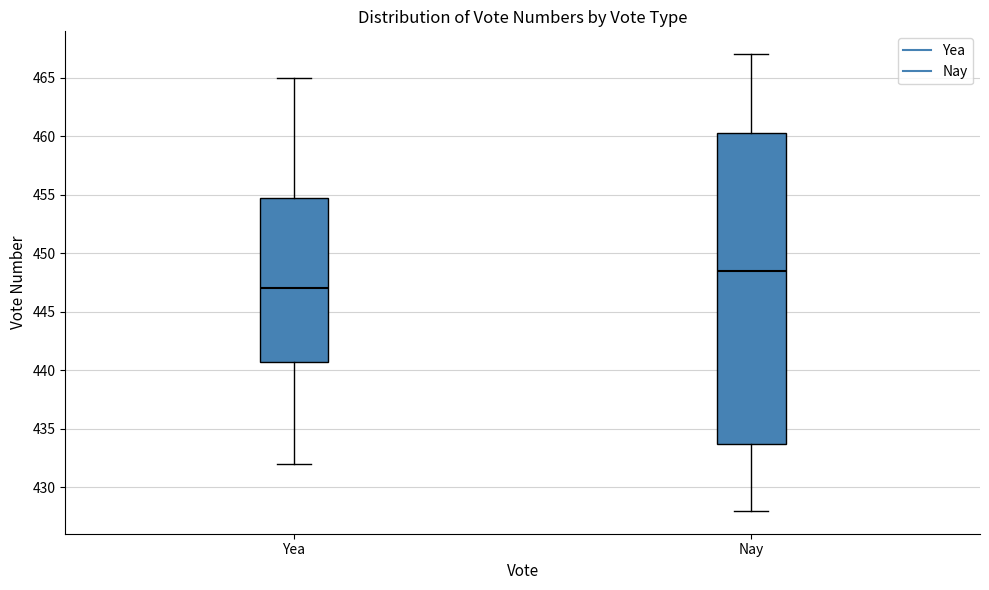

Which box's median line is the lowest?

Yea